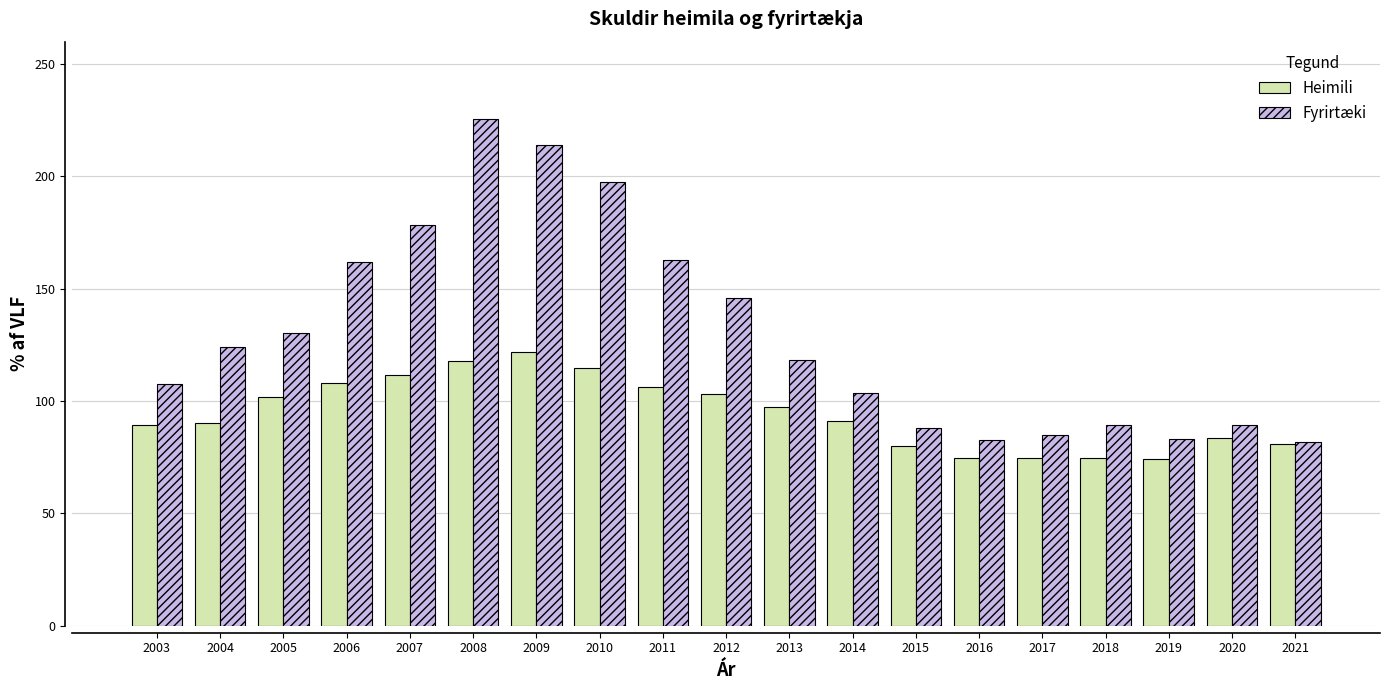

What is the difference between the Fyrirtæki values at 2007 and 2003?

70.5